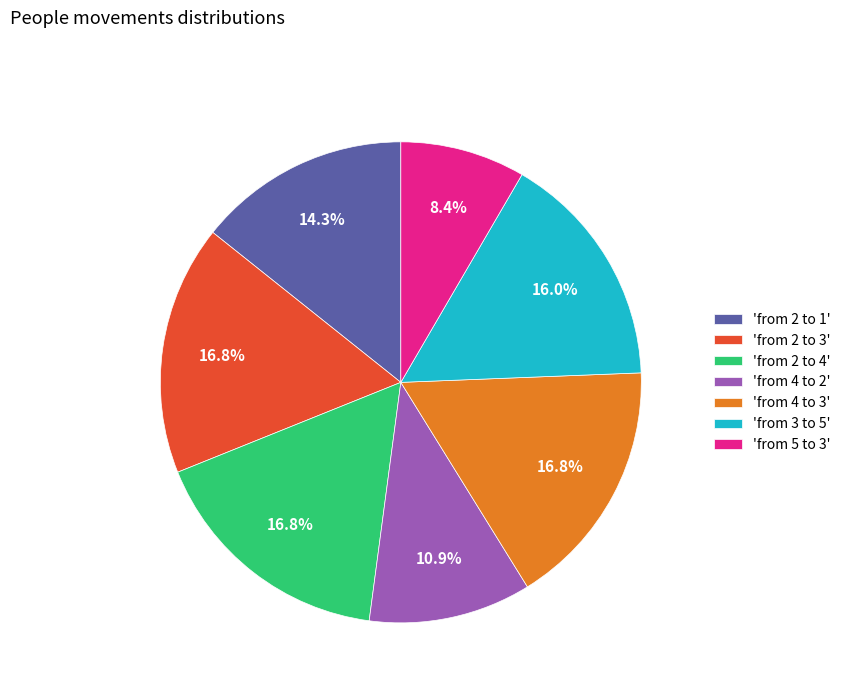

Between 'from 2 to 4' and 'from 5 to 3', which is larger?

'from 2 to 4'